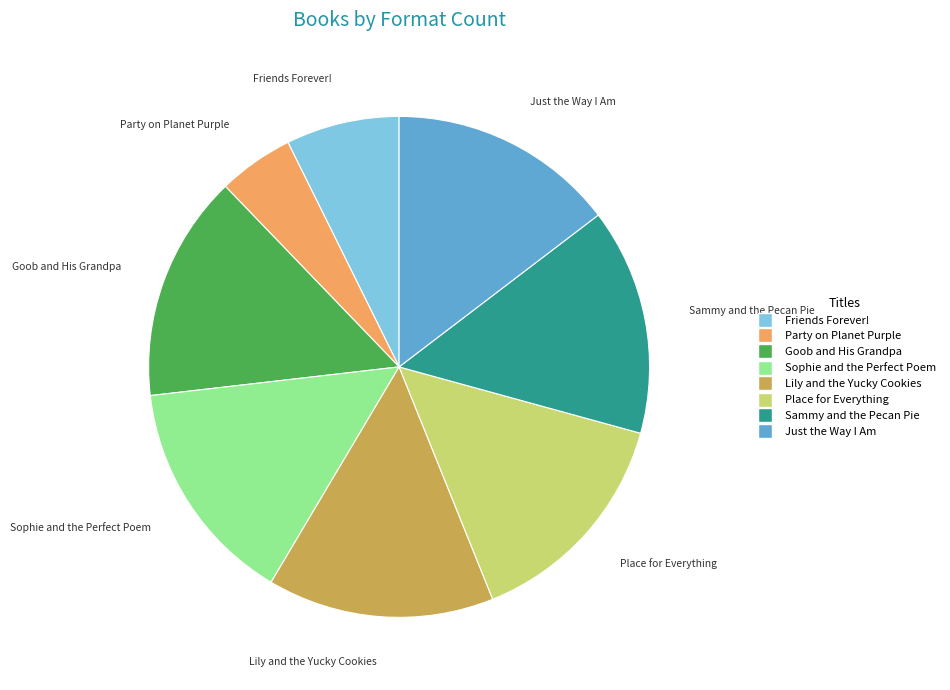

Is there a majority slice in this chart?

No